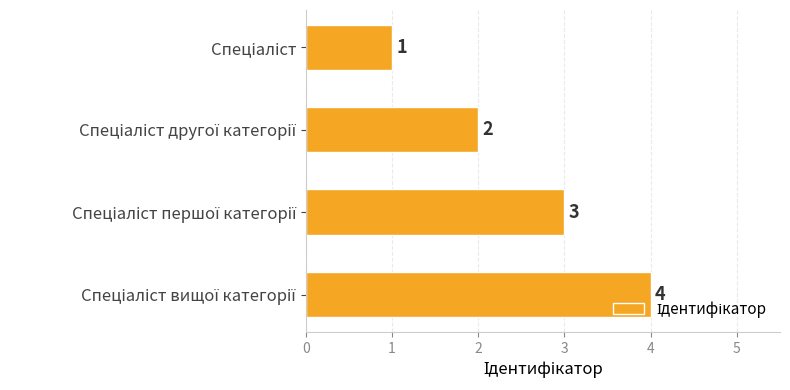

What is the value of the 2nd bar from the top?

2